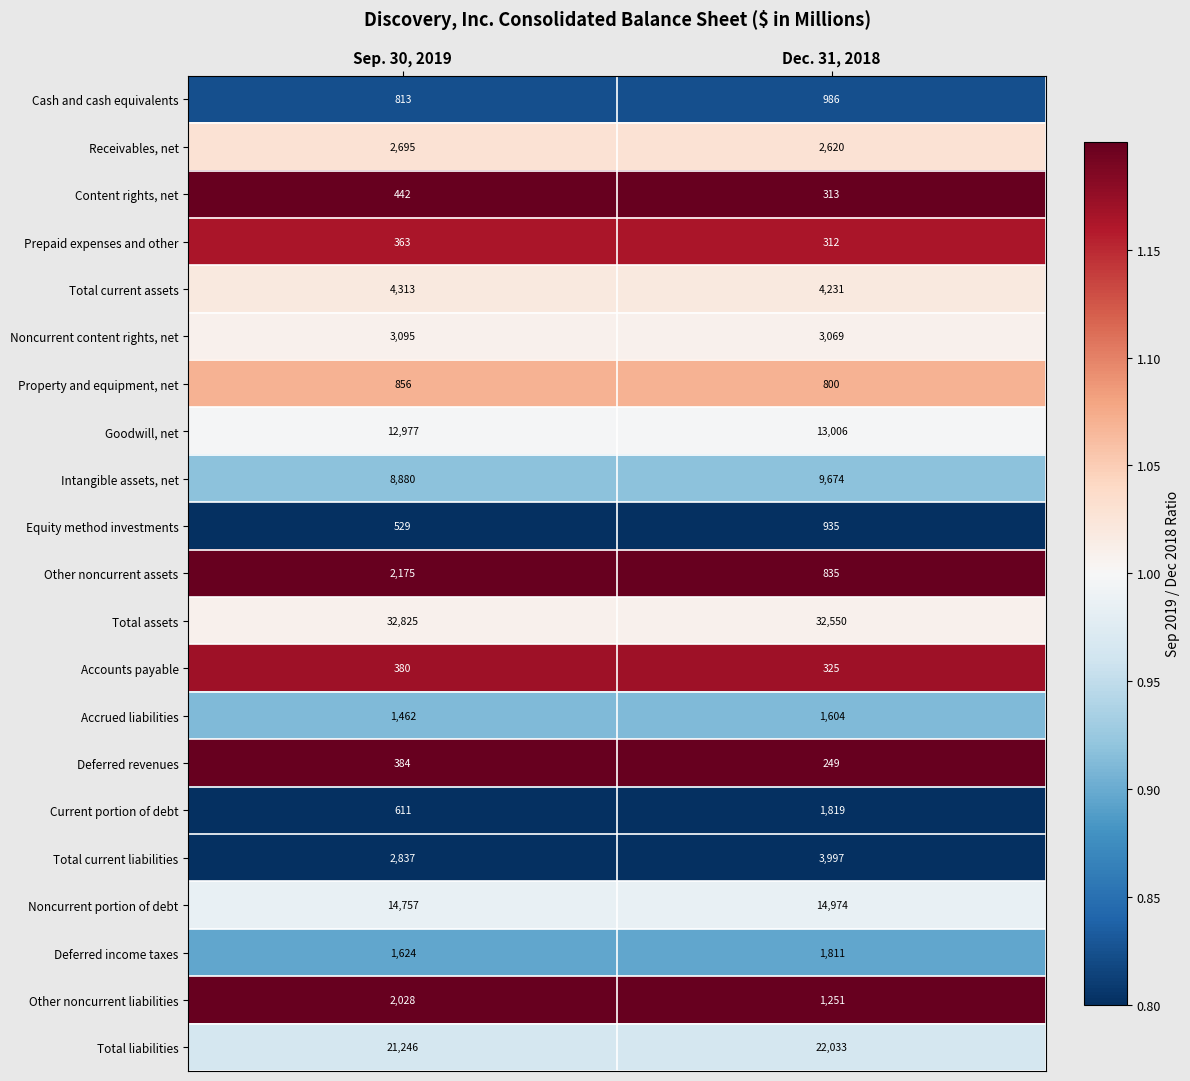

Which series has the largest total across all categories?

Total assets